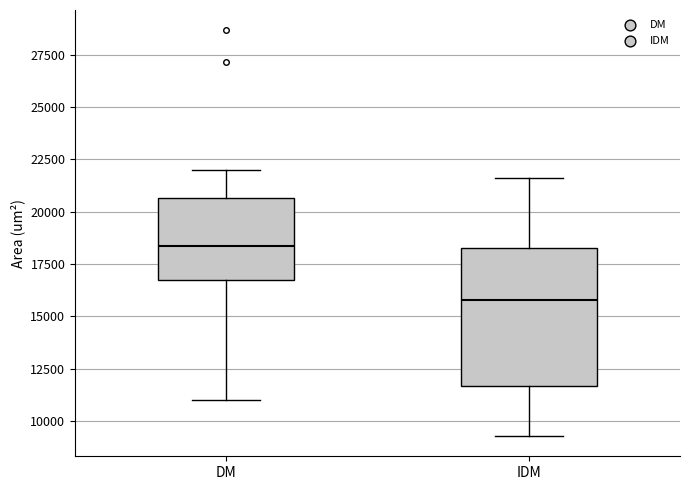

Reading left to right, read every box against the y-axis: the position of its median line, the range the box covers, and the ends of its whiskers. The values are not printed on the chart, so give them approximately, as read against the axis.

DM: median 18500, box 16500 to 20500, whiskers 11000 to 22000
IDM: median 16000, box 11500 to 18500, whiskers 9500 to 21500